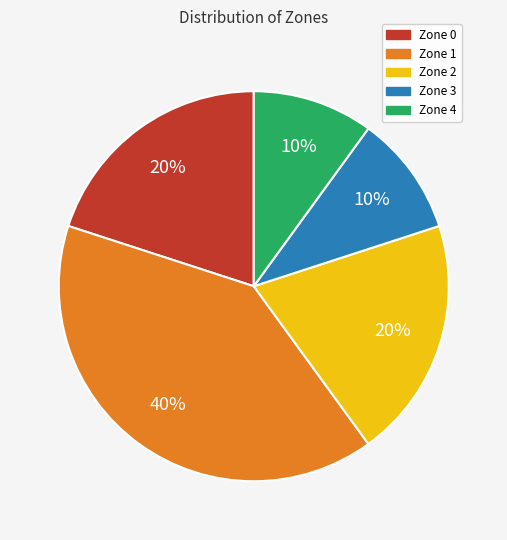

Between Zone 1 and Zone 2, which is larger?

Zone 1